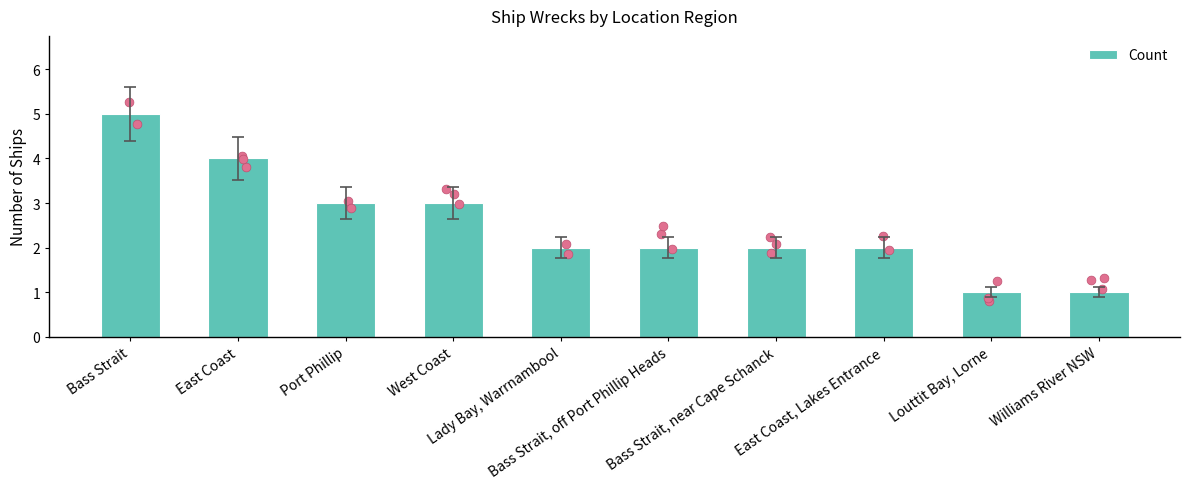

Between West Coast and Lady Bay, Warrnambool, which is larger?

West Coast